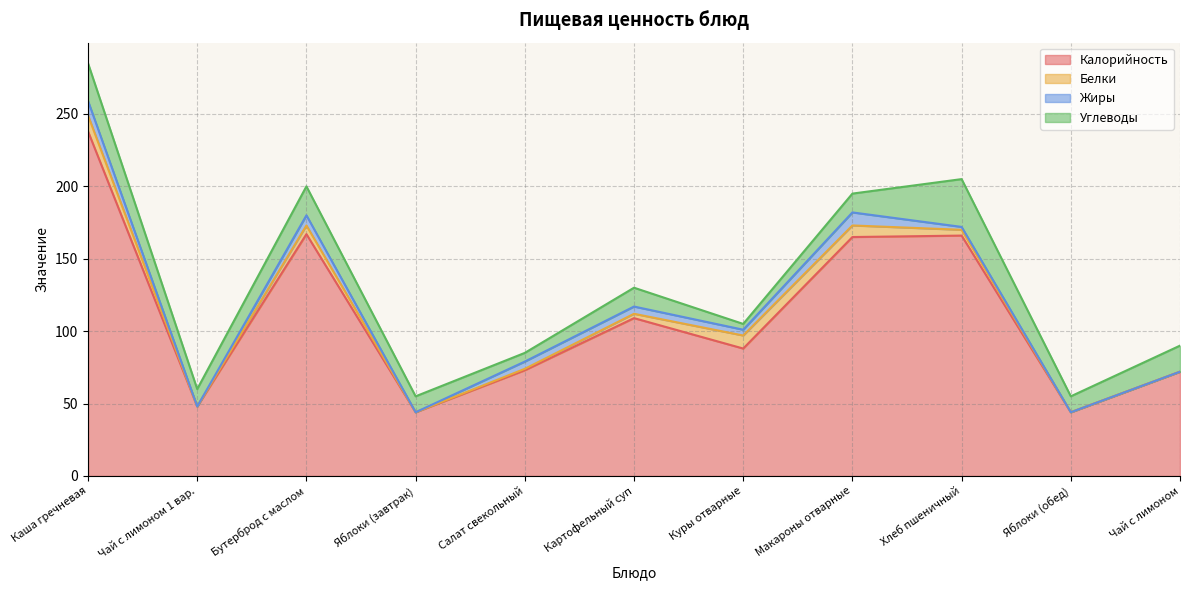

What is the label of the 11th point from the right?

Каша гречневая